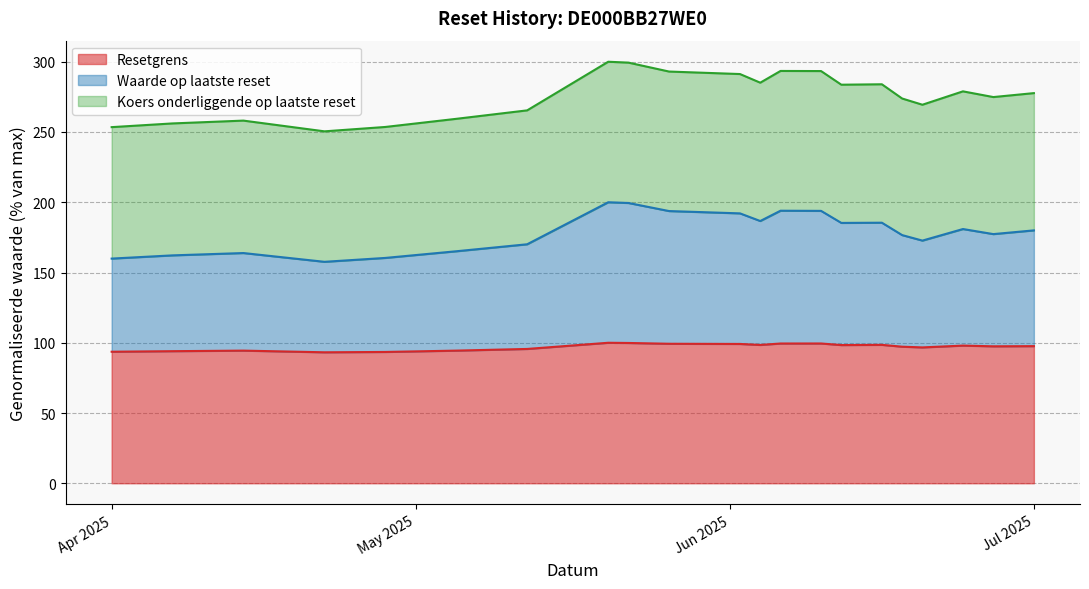

What is the label of the 7th point from the left?

2025-05-12